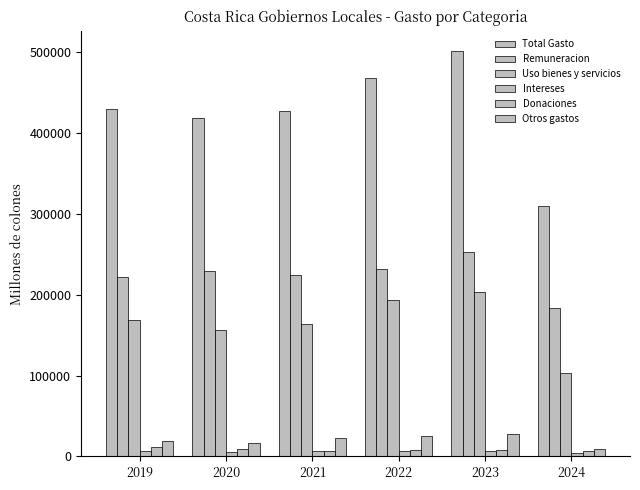

How many bars are there in each group?

6